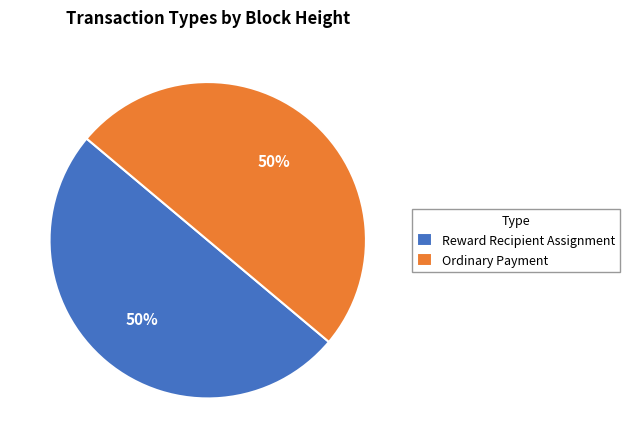

Is it true that Reward Recipient Assignment is 58% of the pie?

False